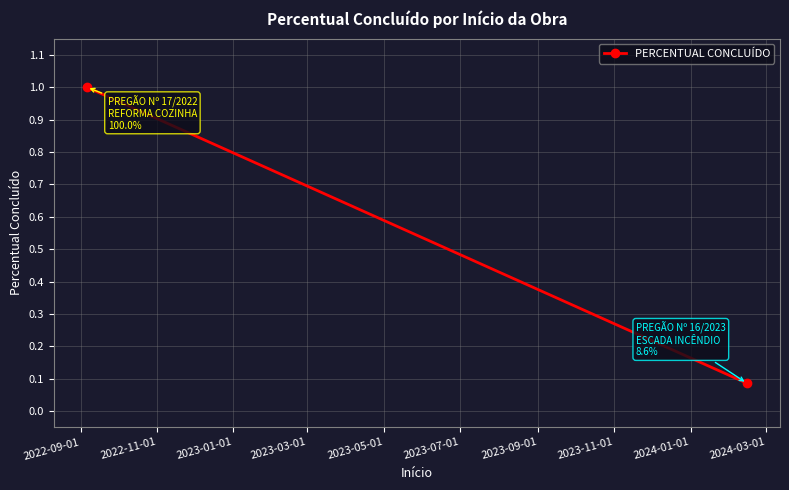

What is the label of the 2nd point from the right?

2022-09-01